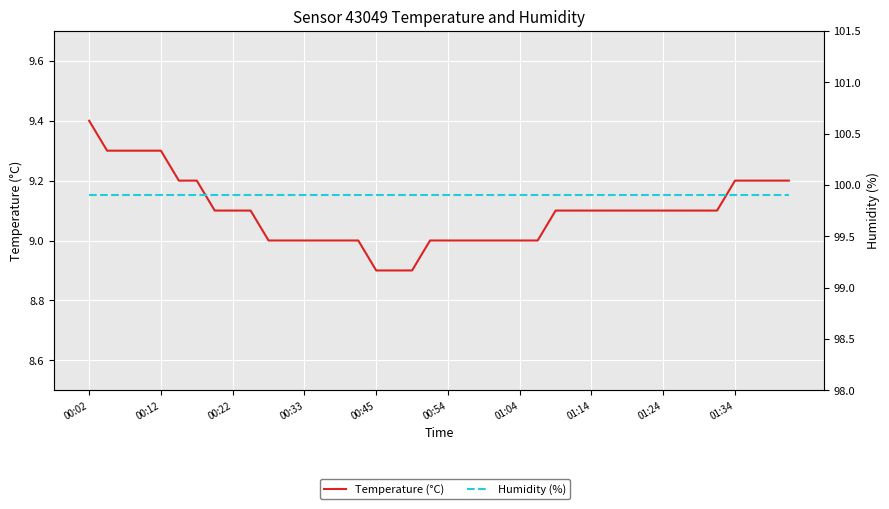

Between 01:34 and 33, which series saw the biggest shift?

Temperature (°C)